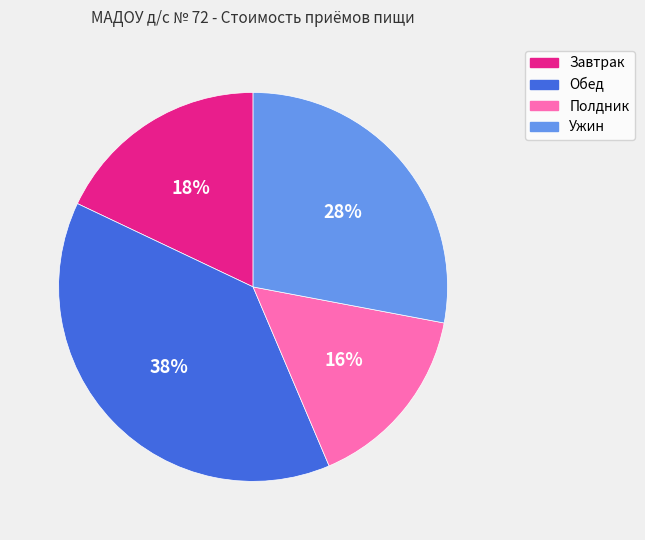

Combined, do Полдник and Обед account for over 50%?

Yes